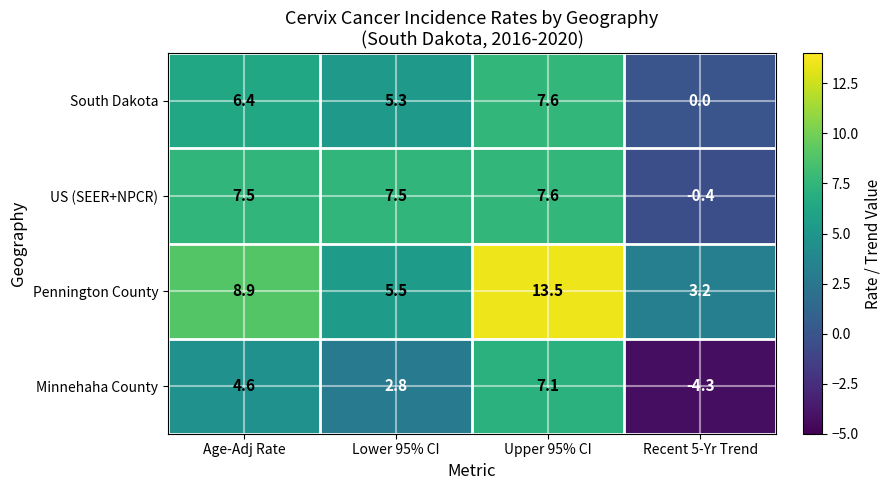

What is the minimum value for US (SEER+NPCR)?

-0.4